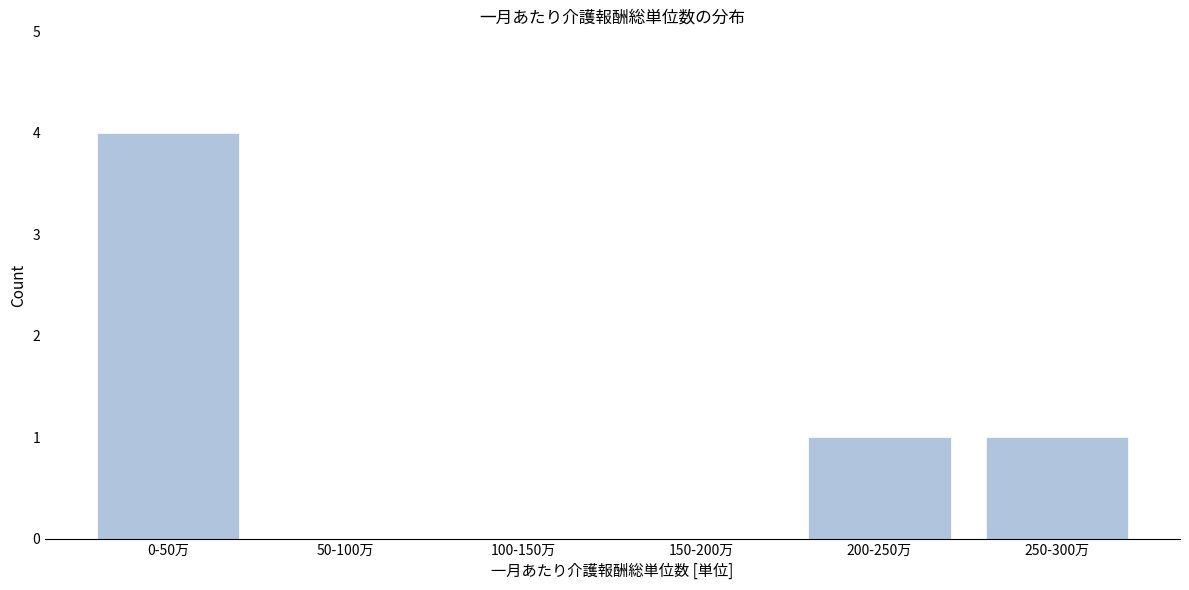

Reading left to right, extract all data points from this chart.

0-50万=4	50-100万=0	100-150万=0	150-200万=0	200-250万=1	250-300万=1